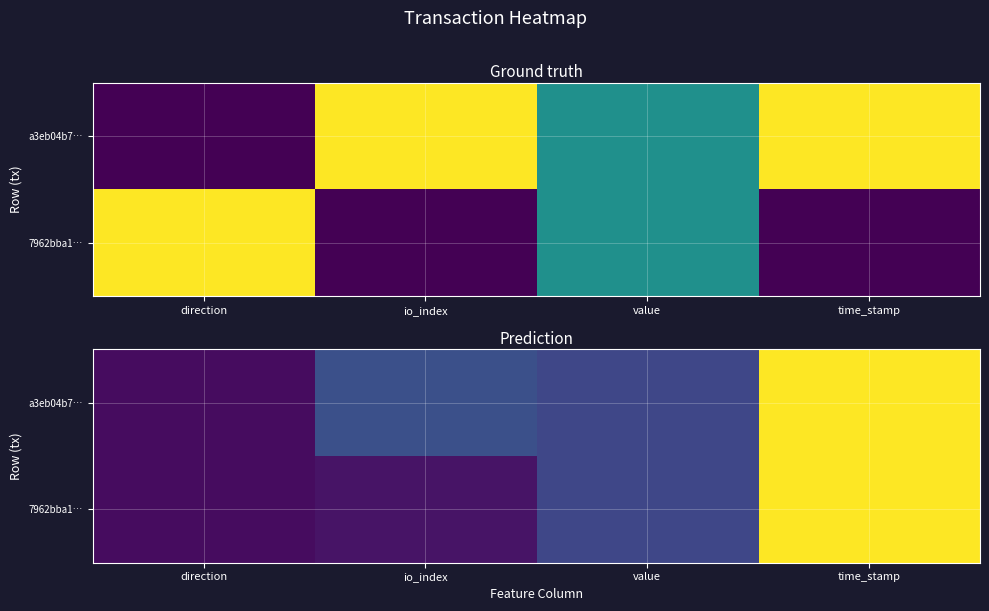

How many distinct data groups are displayed?

2